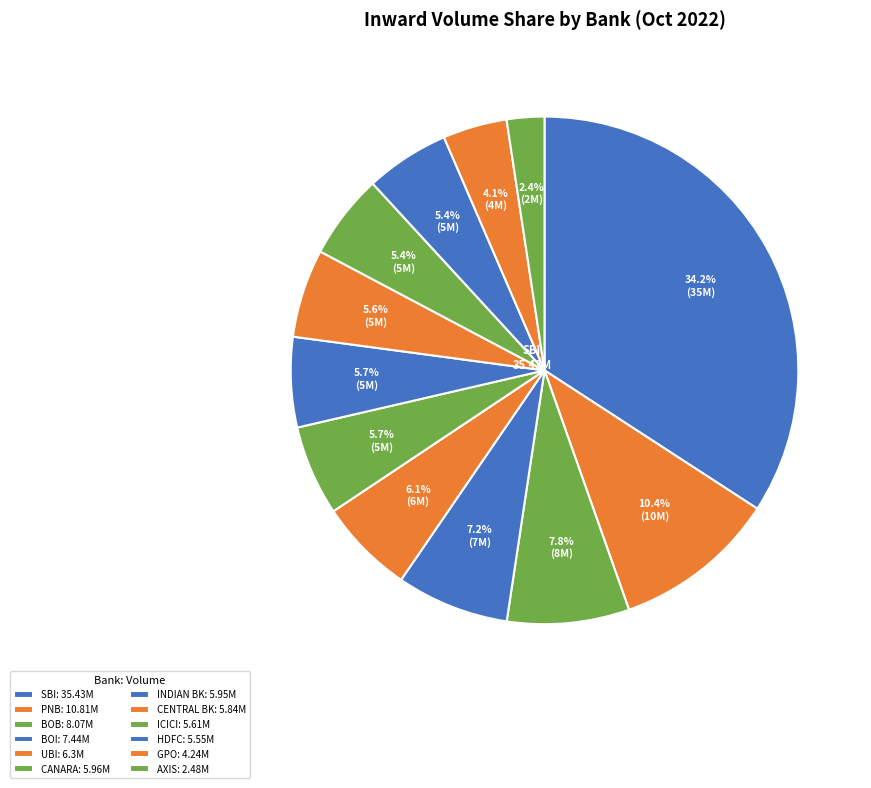

Count the number of slices in the pie.

12